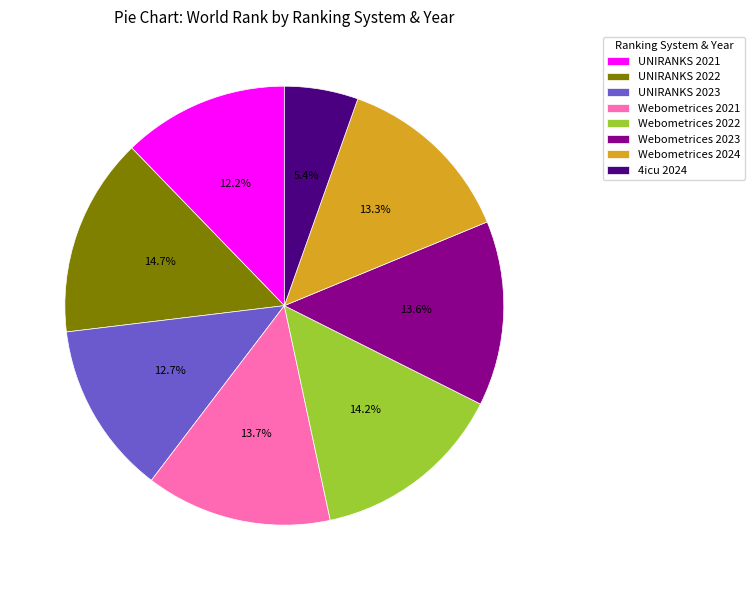

What is the ratio of the value at UNIRANKS 2023 to the value at Webometrices 2023?

0.9